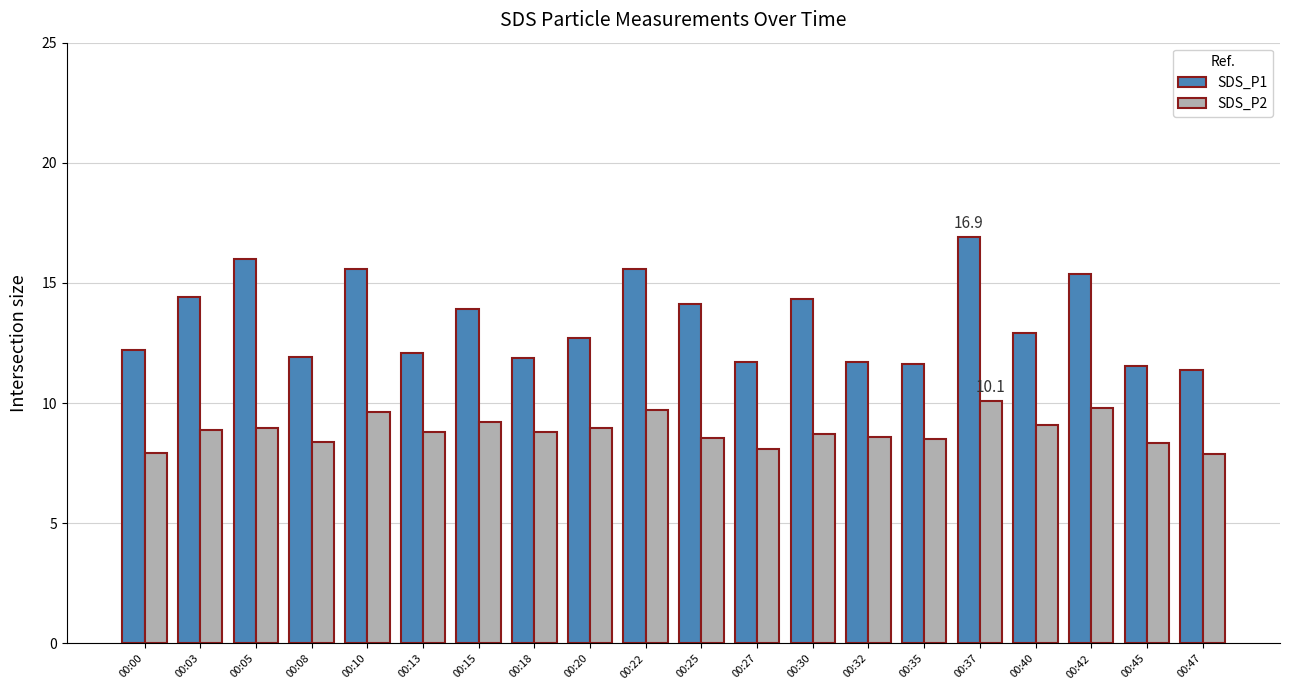

The value of SDS_P2 at 00:35 is 14.4. True or false?

False